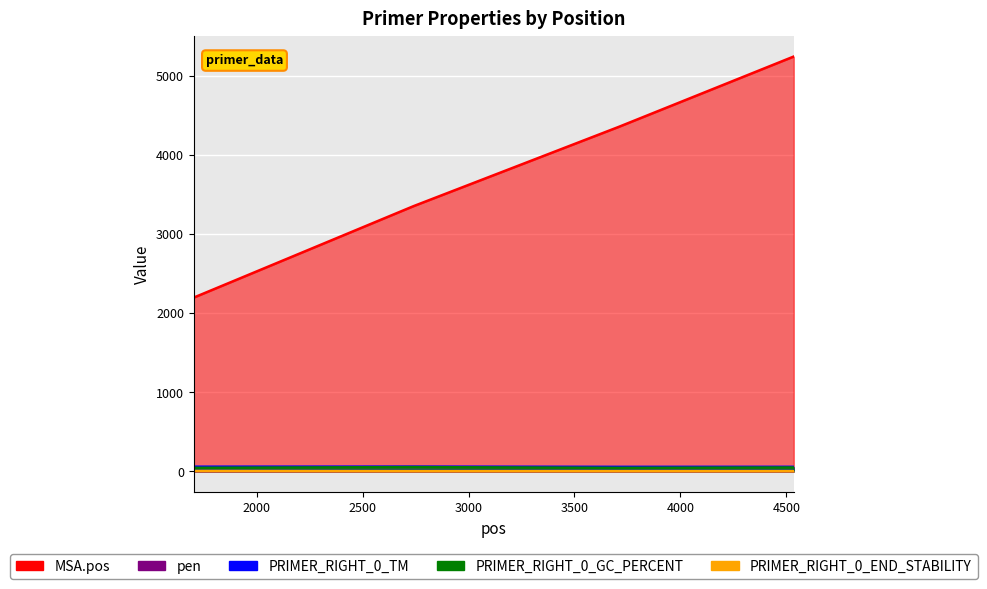

How many lines are shown in the chart?

5